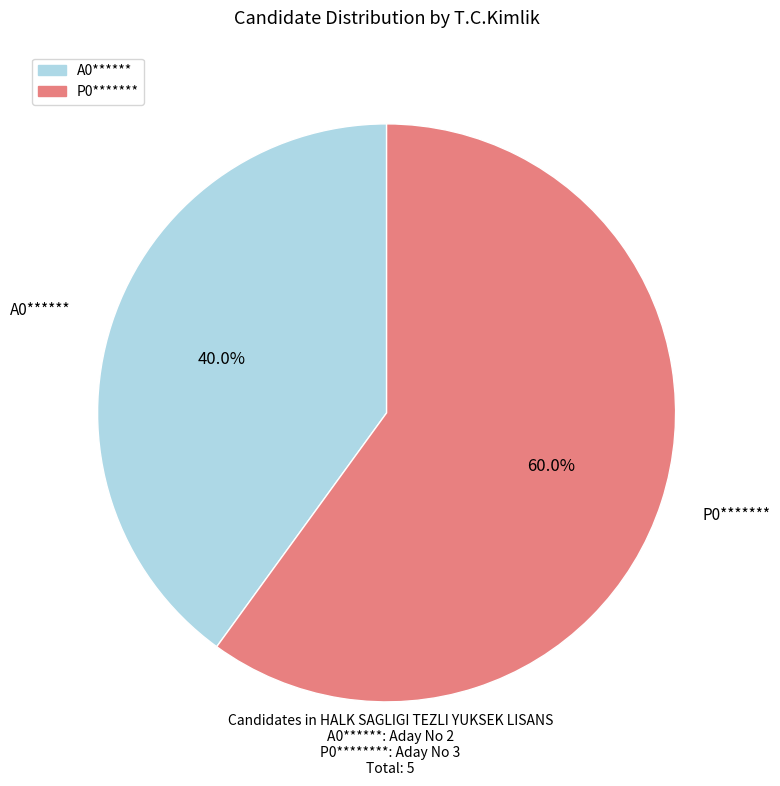

Is it true that P0******* is 53% of the pie?

False